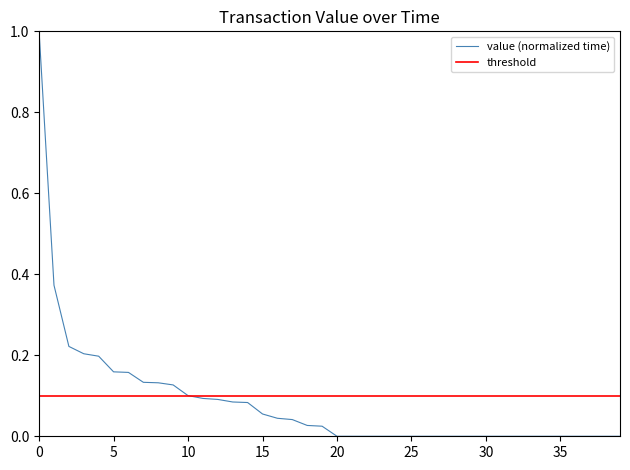

The value at 22 is 0.0. True or false?

True